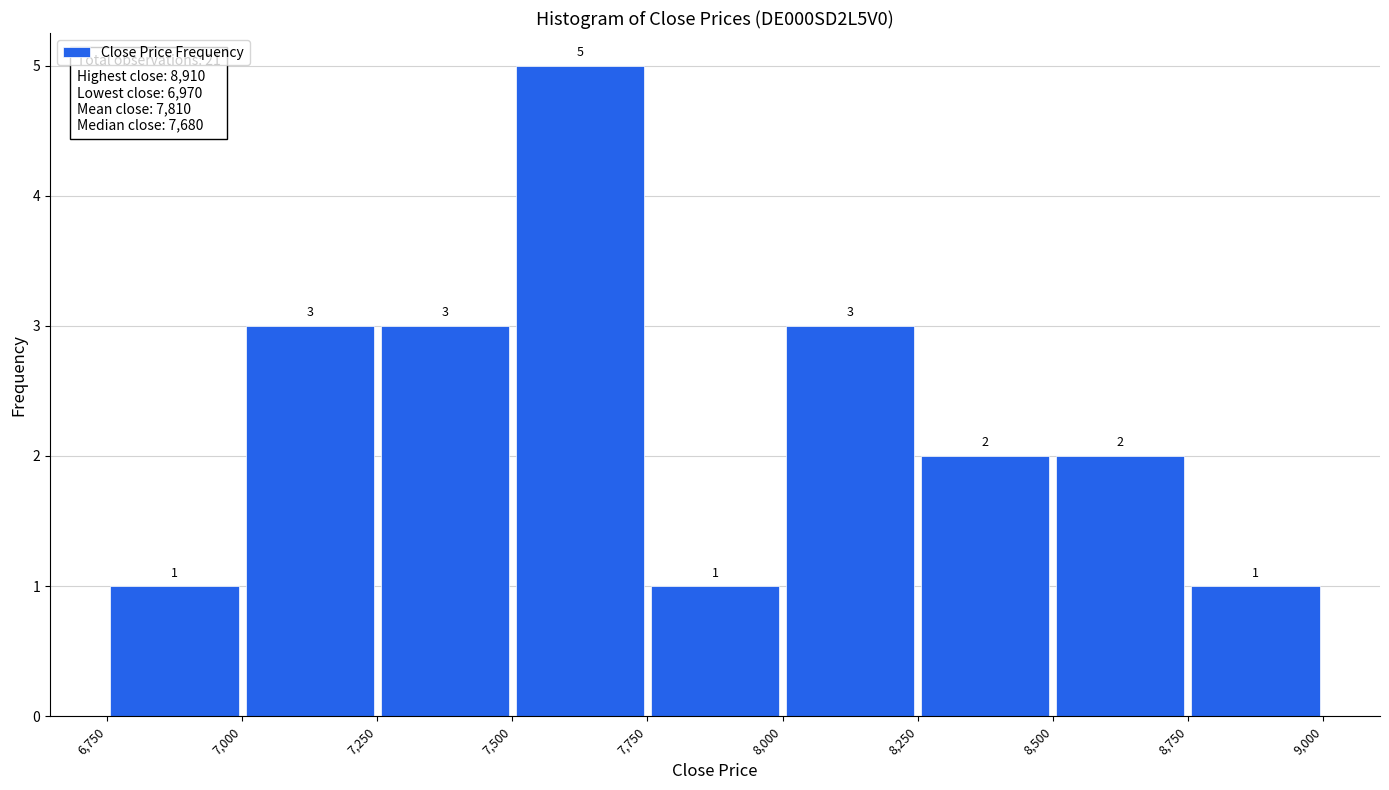

How tall is the bar that spans 7,500 to 7,750 on the x-axis?

5